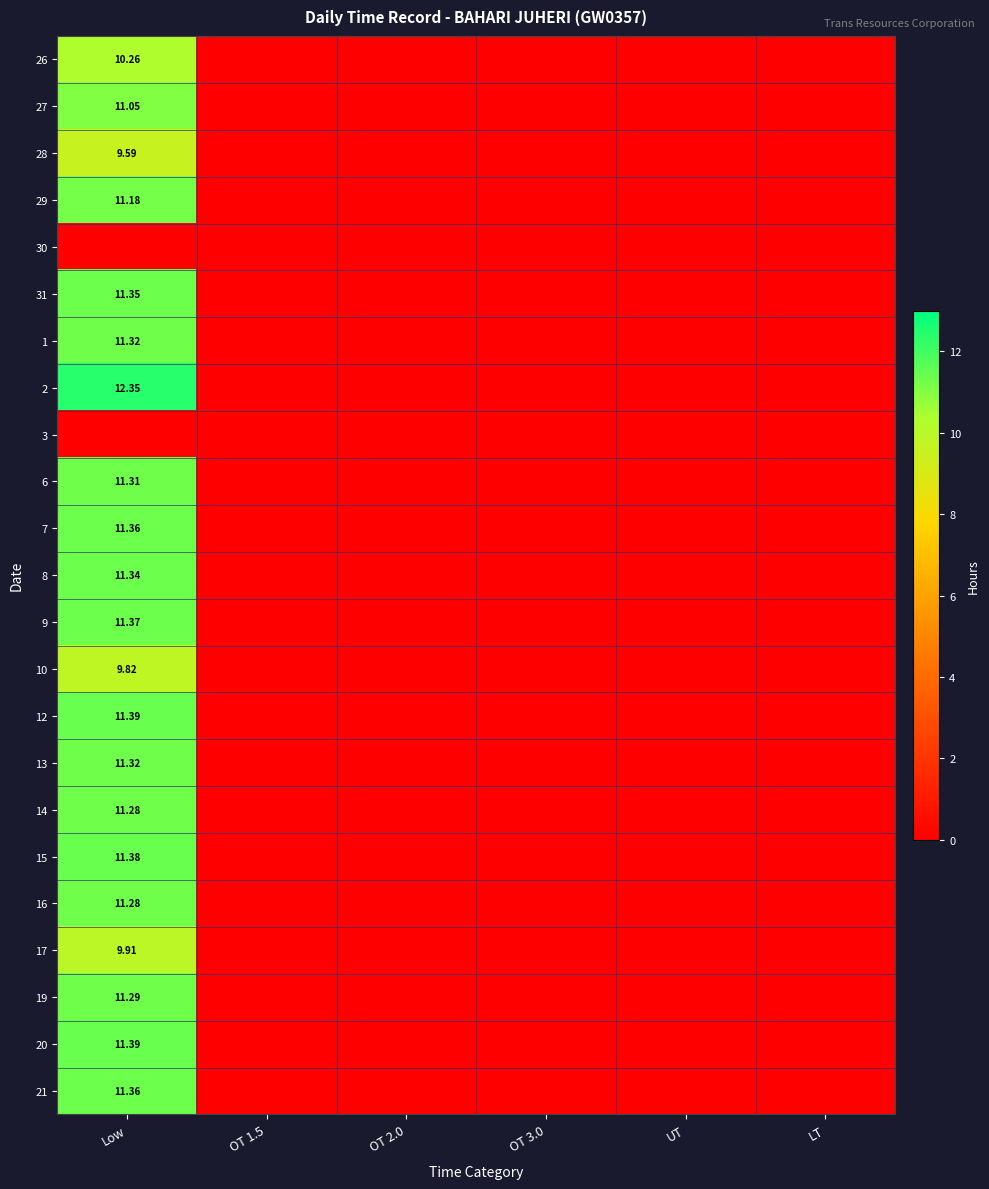

Which category has the lowest value in the 15 series?

OT 1.5